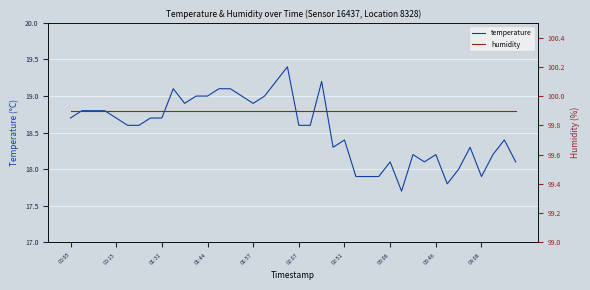

Is the value of humidity at 34 greater than the value of temperature at 26?

Yes